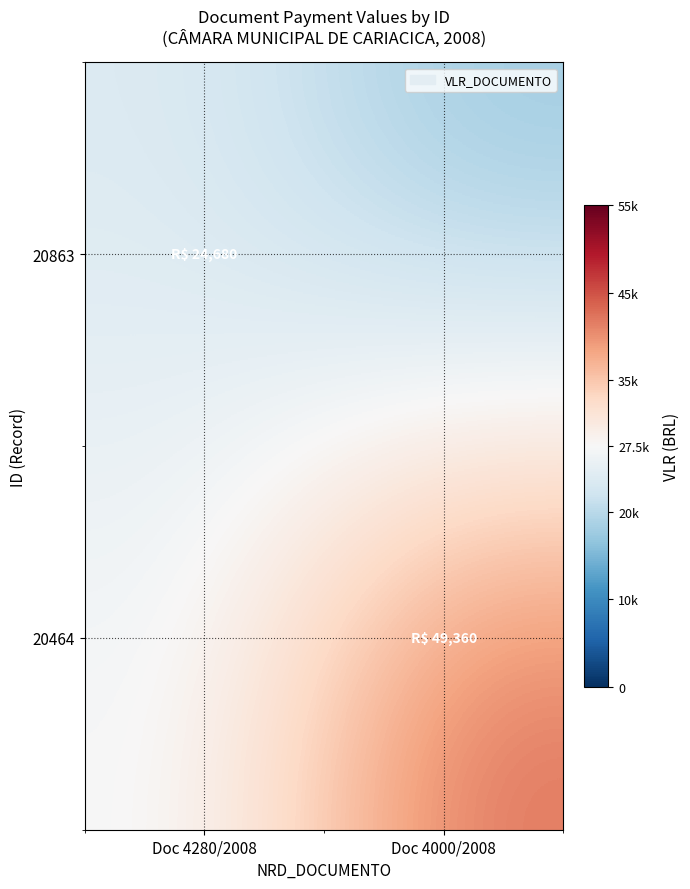

What is the total value across all series at Doc 4280/2008?

50680.1